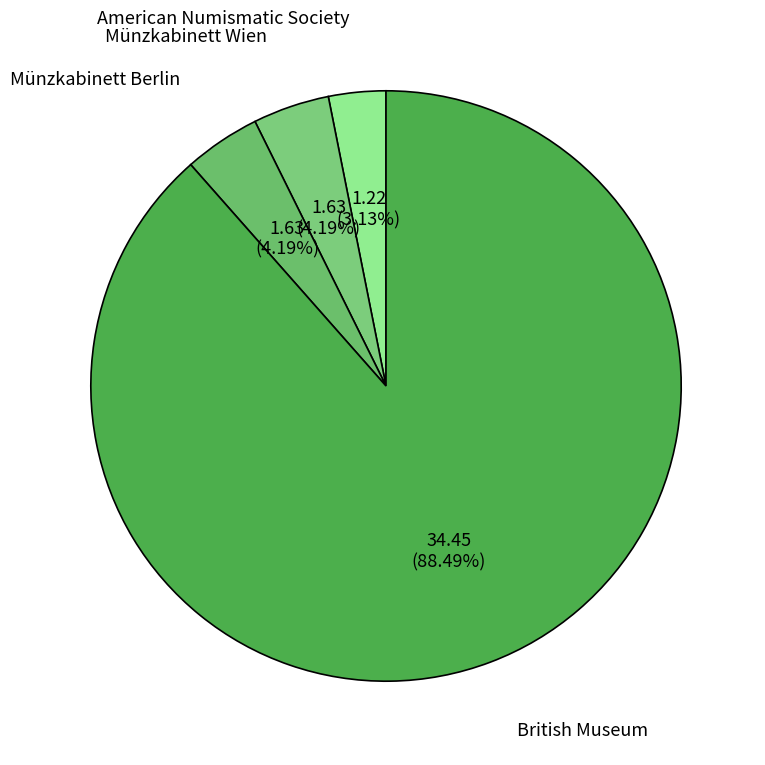

What percentage do Münzkabinett Berlin and British Museum together represent?

92.7%